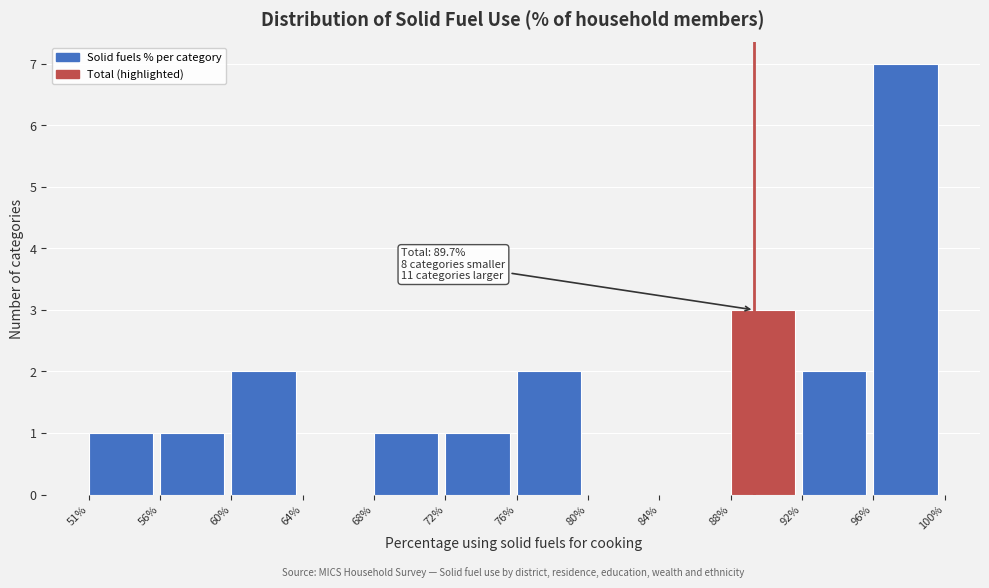

Reading left to right, transcribe all the data shown in this chart.

51%=1	56%=1	60%=2	64%=0	68%=1	72%=1	76%=2	80%=0	84%=0	88%=3	92%=2	96%=7